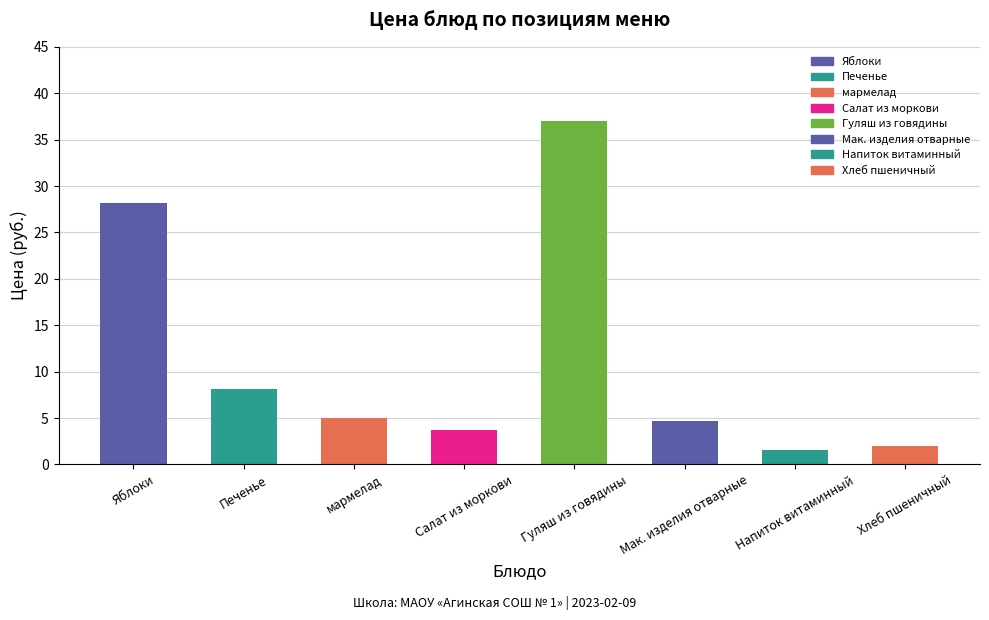

What position from the right is Гуляш из говядины?

4